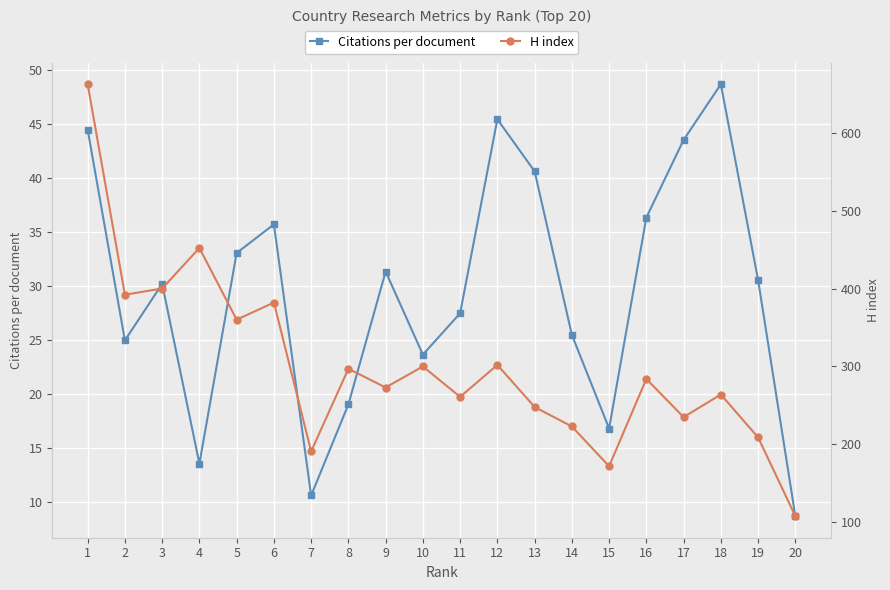

True or false: Citations per document has a value of 25.0 at 2.

True